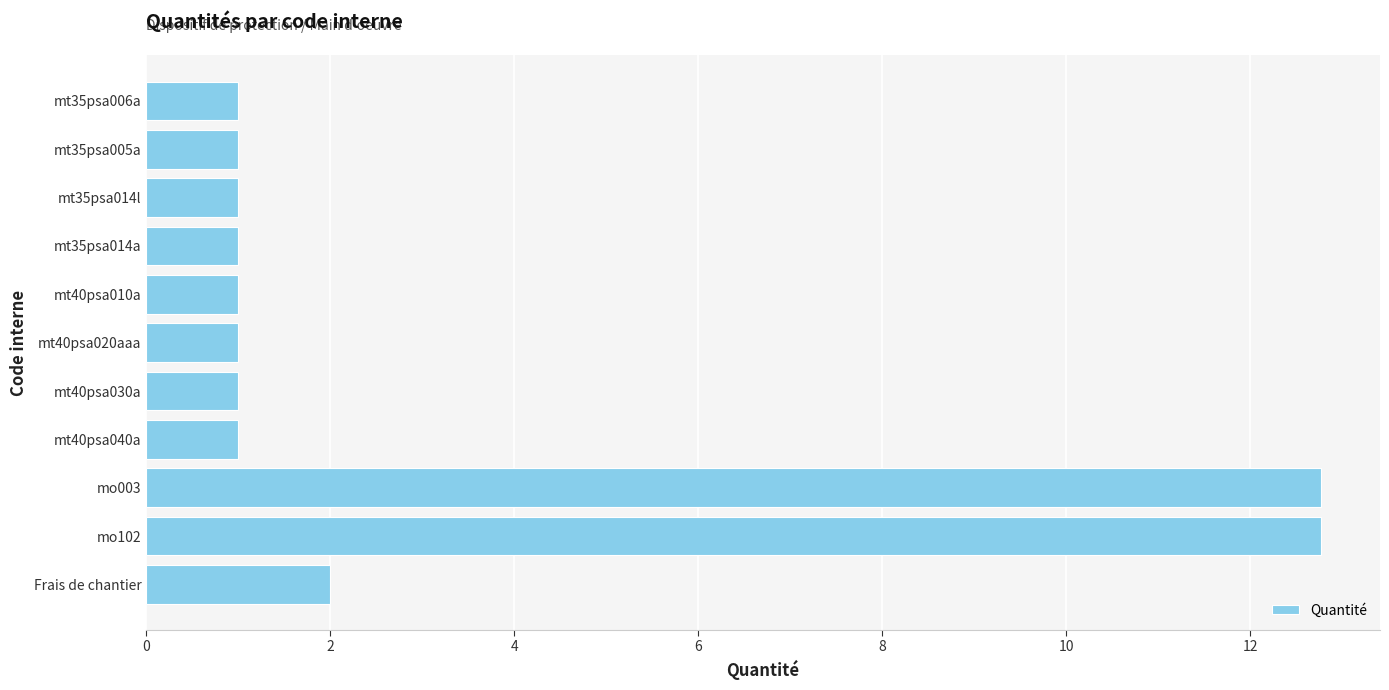

What is the smallest value displayed?

1.0